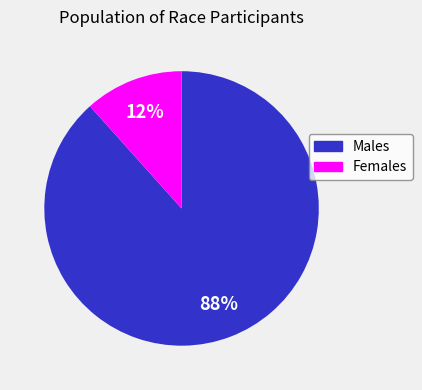

What is the largest slice in the pie chart?

Males